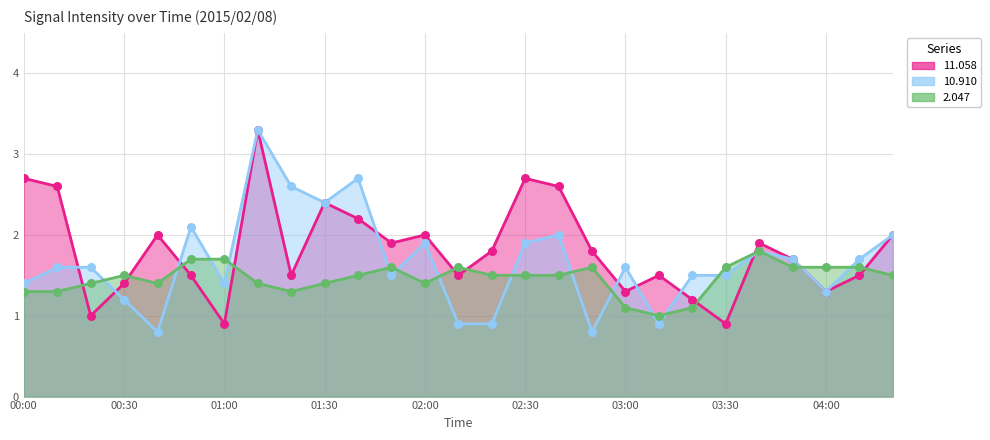

Which series has the largest total across all categories?

11.058